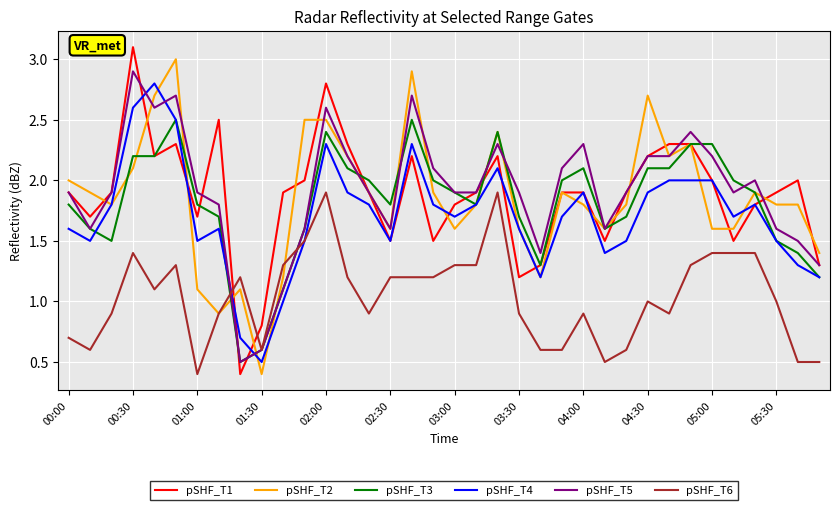

What is the minimum value for pSHF_T3?

0.5